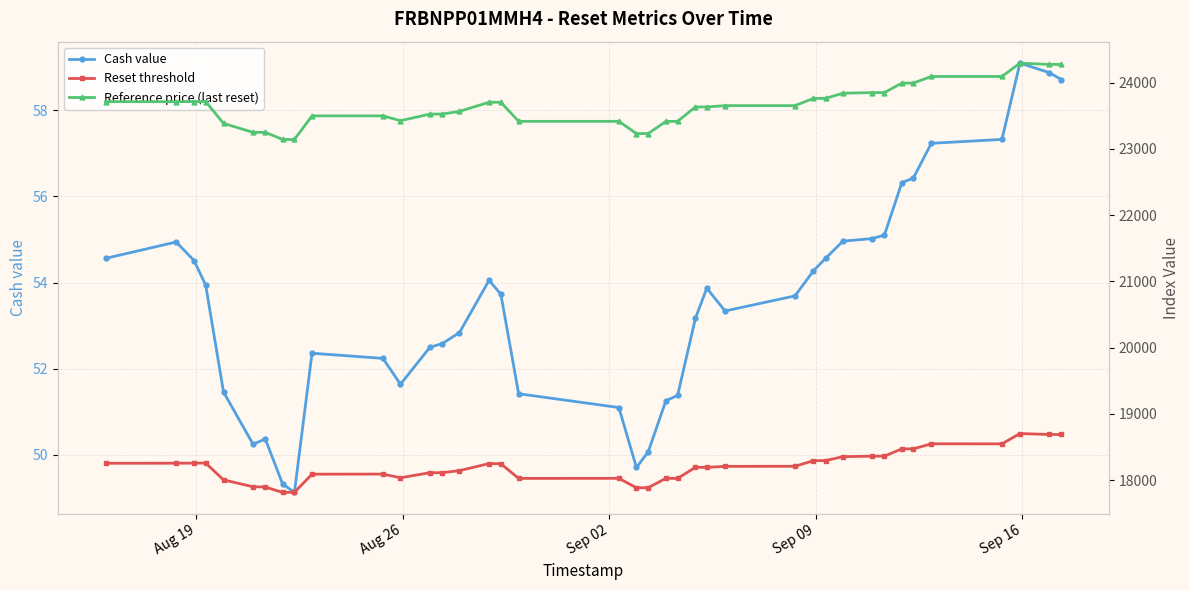

What is the minimum value for Cash value?

49.1